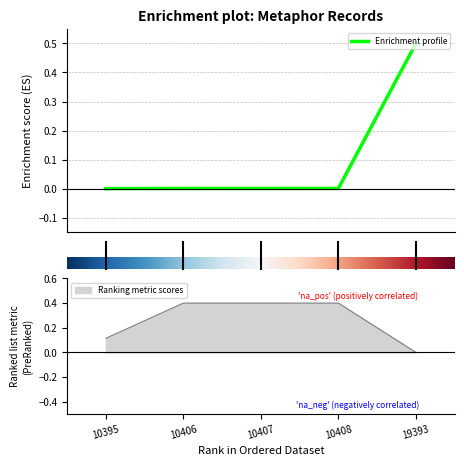

True or false: context has a value of 0.4 at 10408.

True